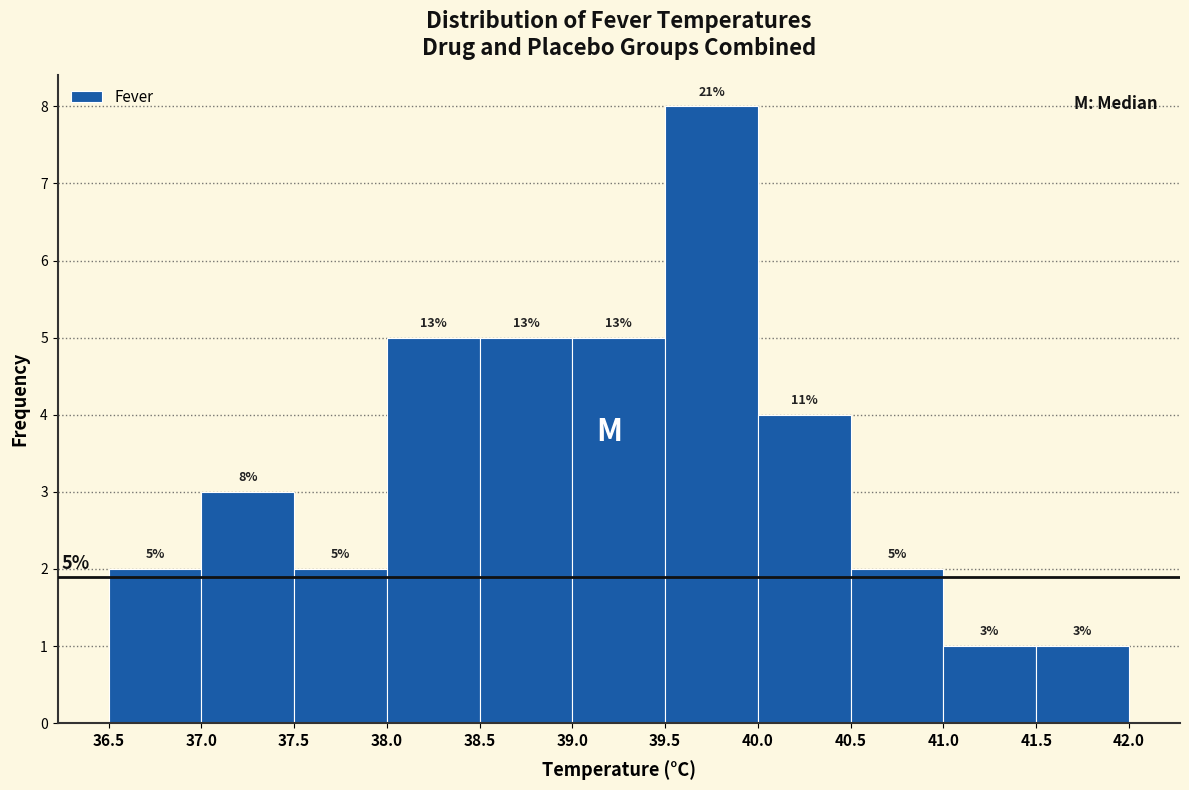

Which range on the x-axis has the tallest bar?

39.5 to 40.0